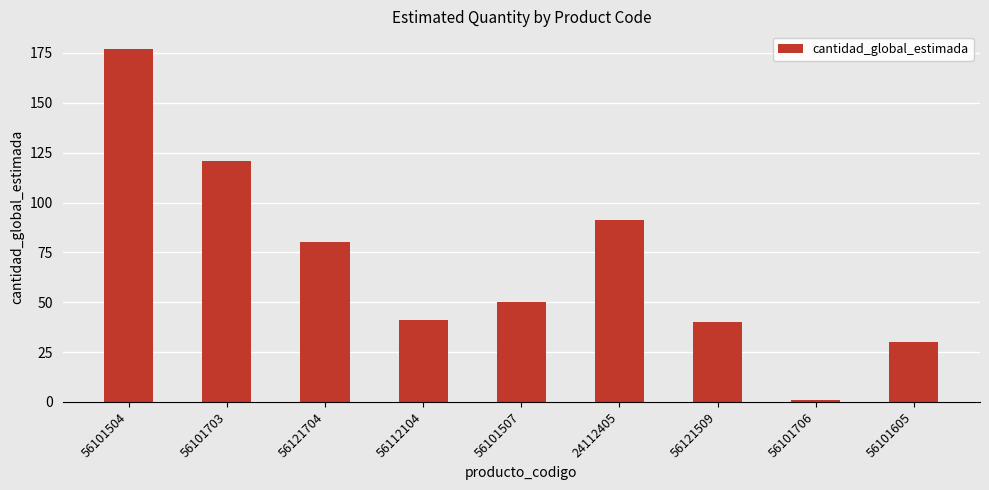

Count the number of categories in the chart.

9